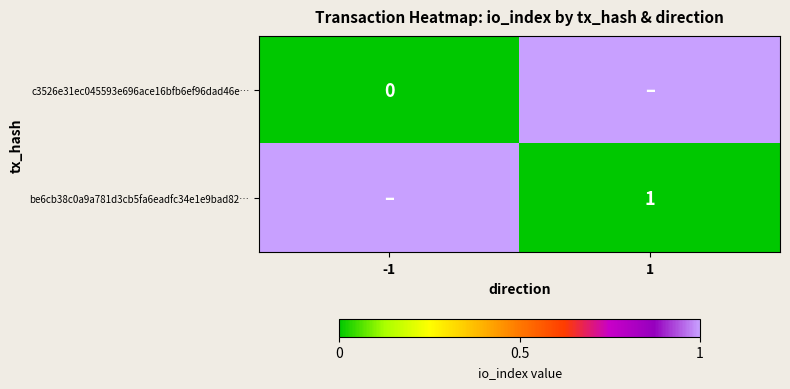

How many data points does each series have?

2